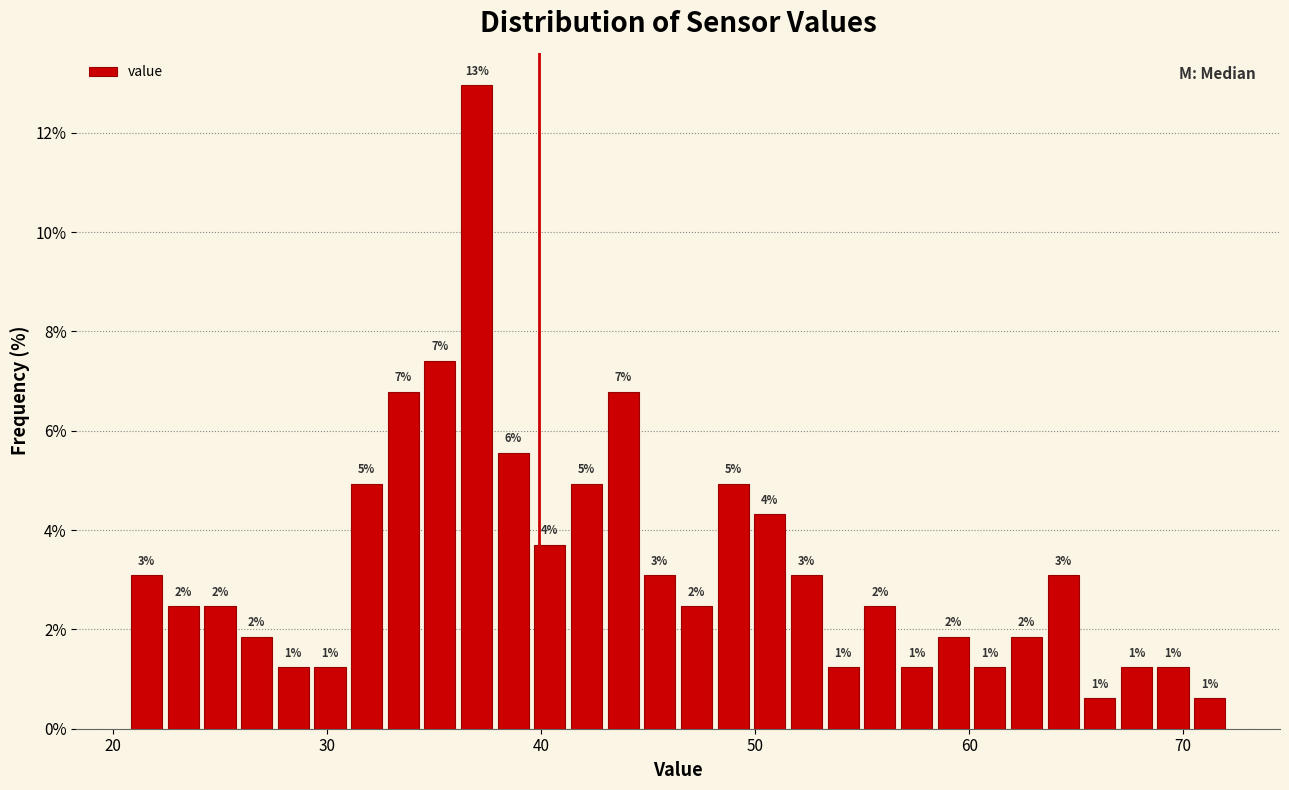

Read against the x-axis, roughly where is the centre of the tallest bar?

37